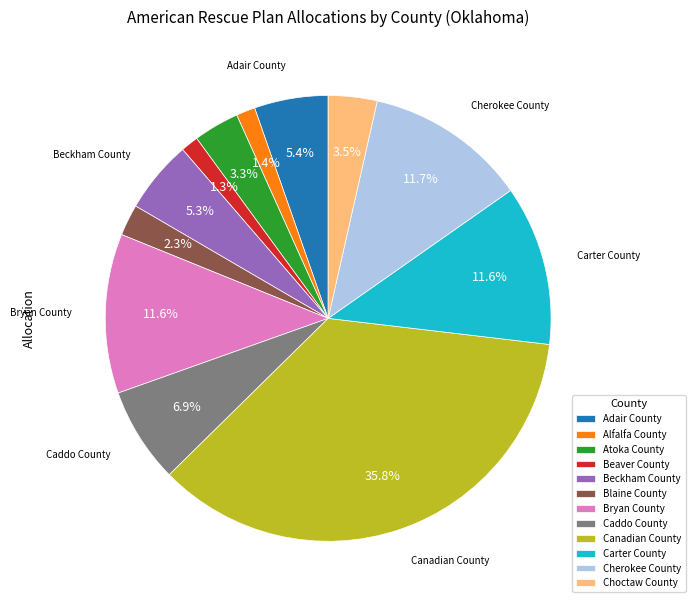

Combined, do Carter County and Beckham County account for over 50%?

No